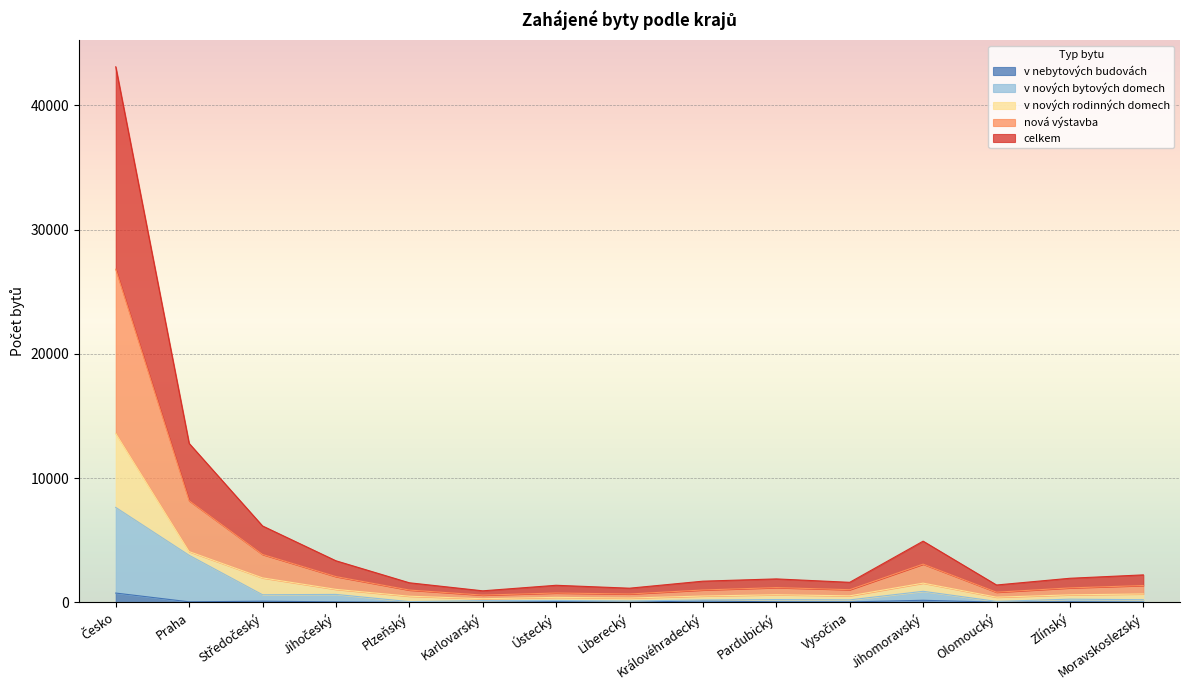

How many values in the v nebytových budovách series are below 46?

7